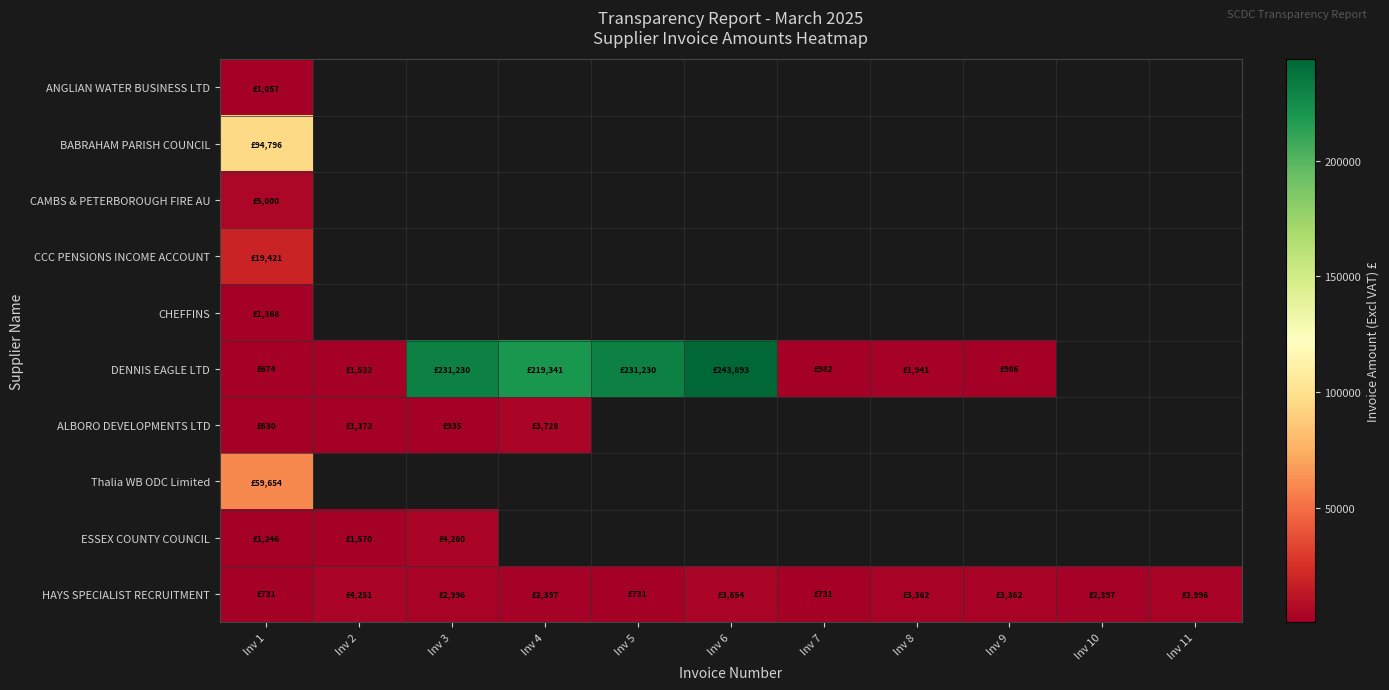

What is the minimum value shown in the chart?

629.9